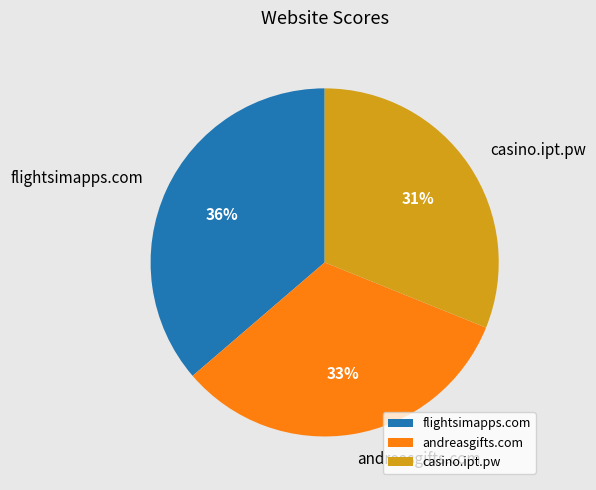

Which slice is the largest?

flightsimapps.com